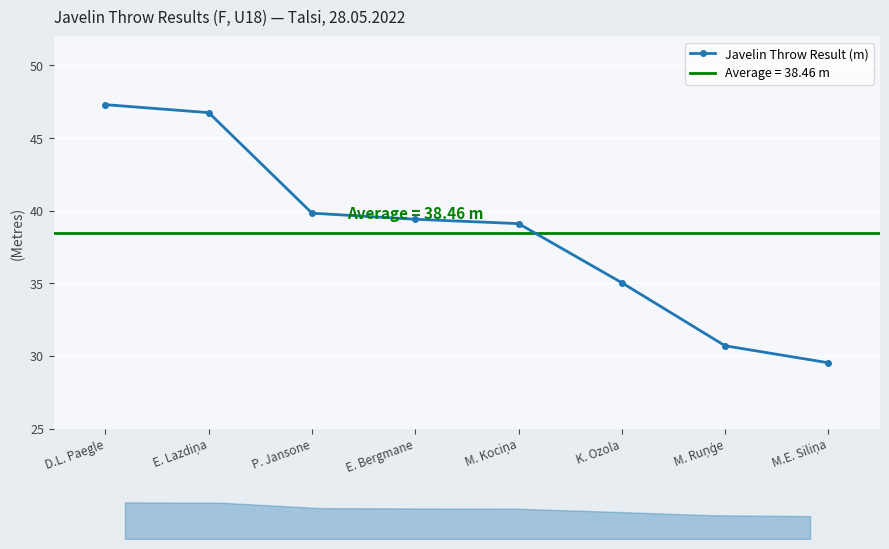

True or false: there are more than 2 points higher than both neighbors.

False